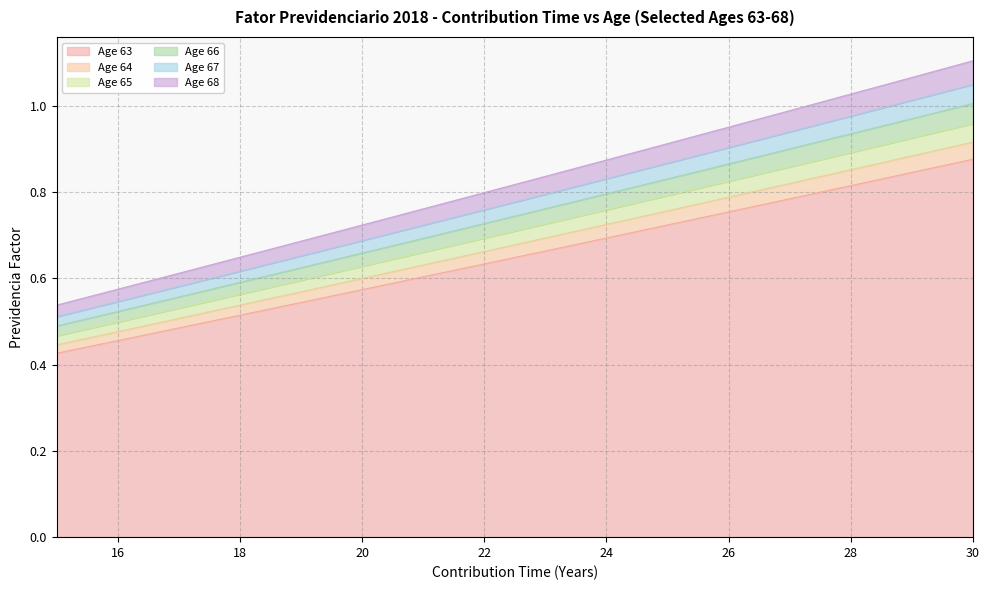

Read the Age 64 value at 24.

0.7